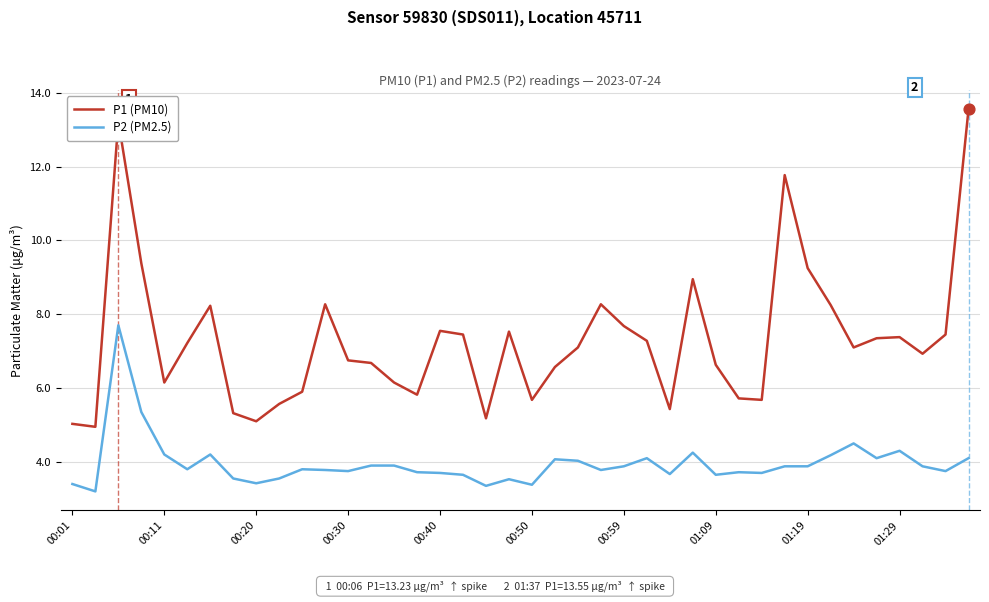

At how many categories does at least one series exceed 6?

28